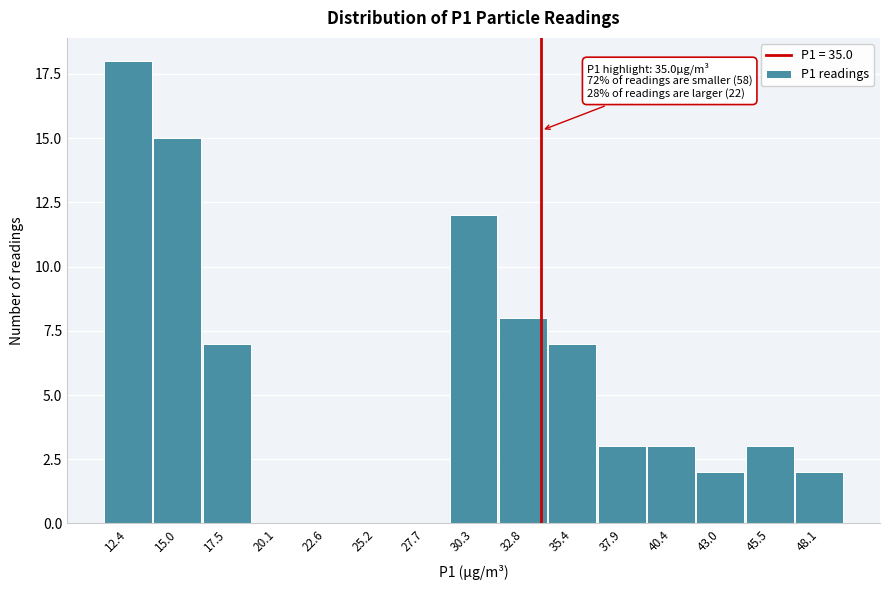

Reading right to left, extract all data points from this chart.

48.1=2	45.5=3	43.0=2	40.4=3	37.9=3	35.4=7	32.8=8	30.3=12	27.7=0	25.2=0	22.6=0	20.1=0	17.5=7	15.0=15	12.4=18